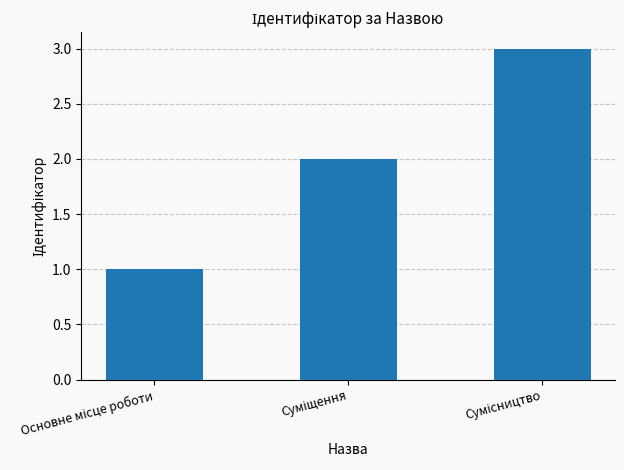

What is the greatest value displayed?

3